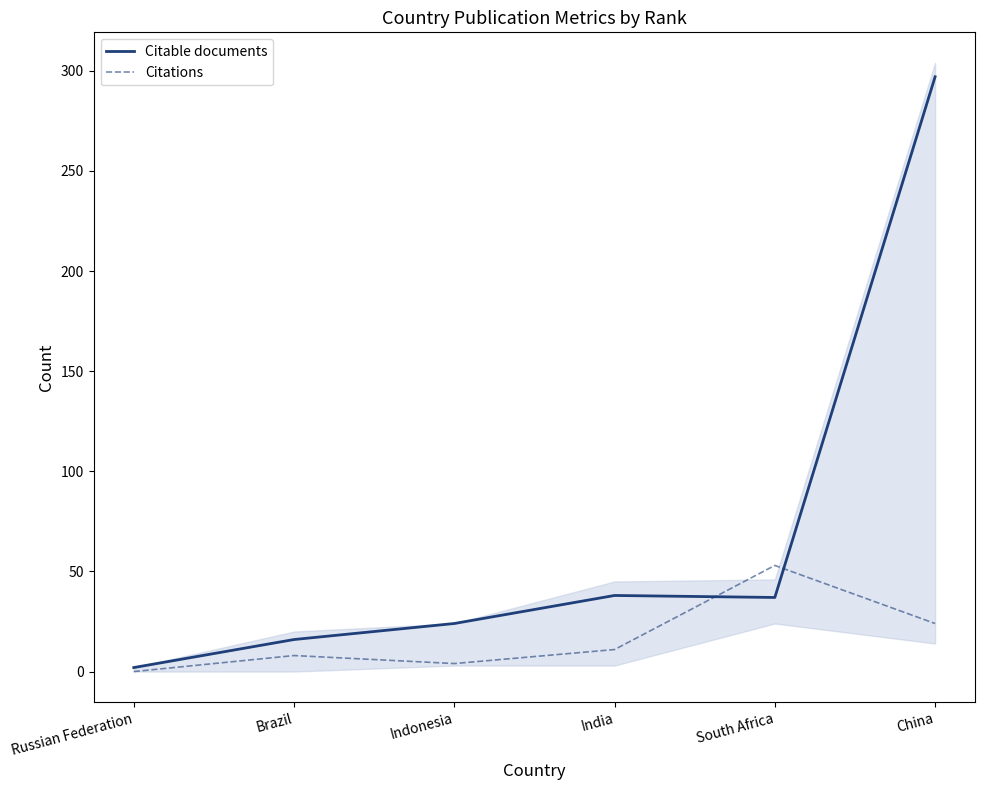

What is the difference between the highest and lowest values at South Africa?

16